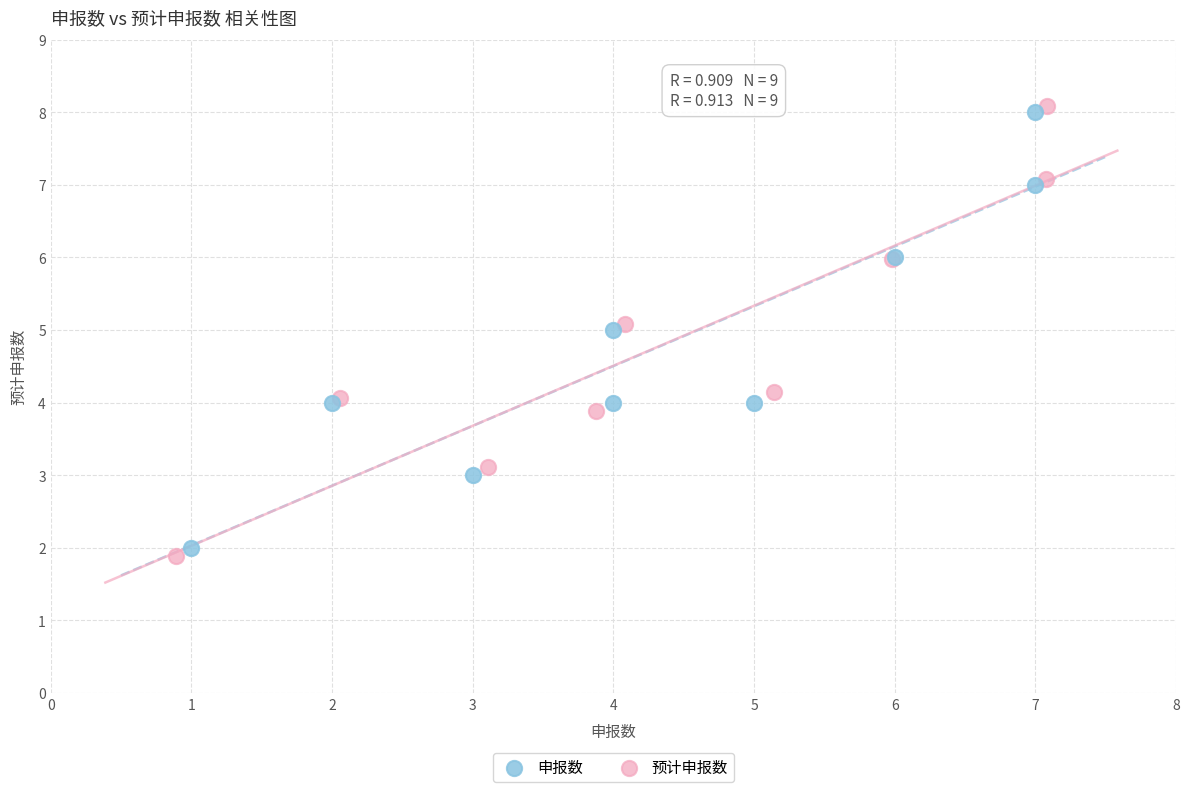

Which series has the widest spread of Y values?

预计申报数